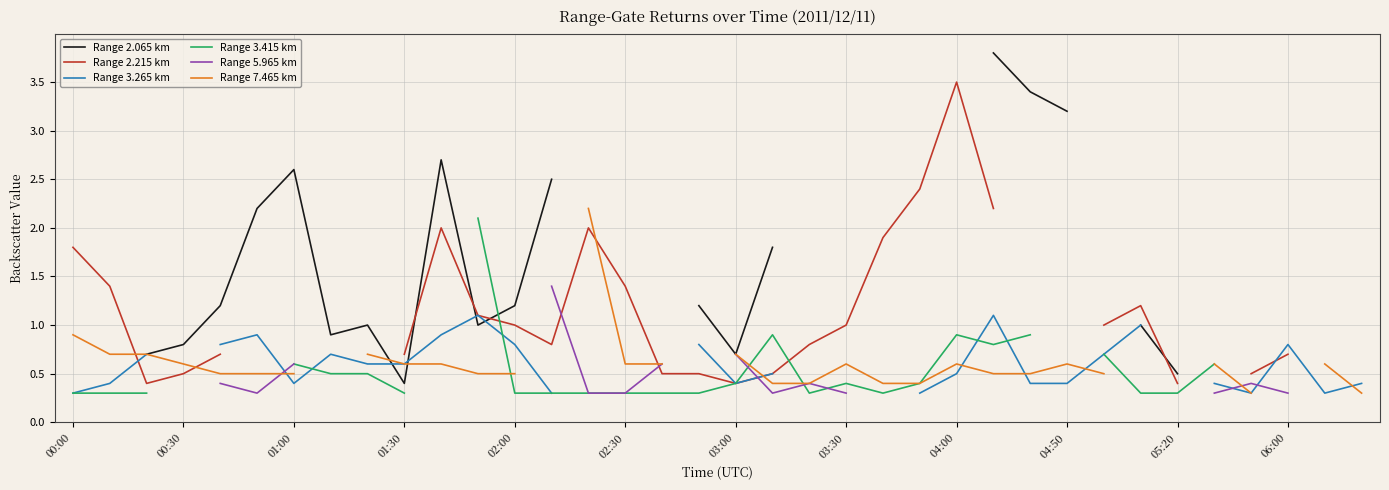

What is the spread (max minus min) of values at 02:00?

0.9